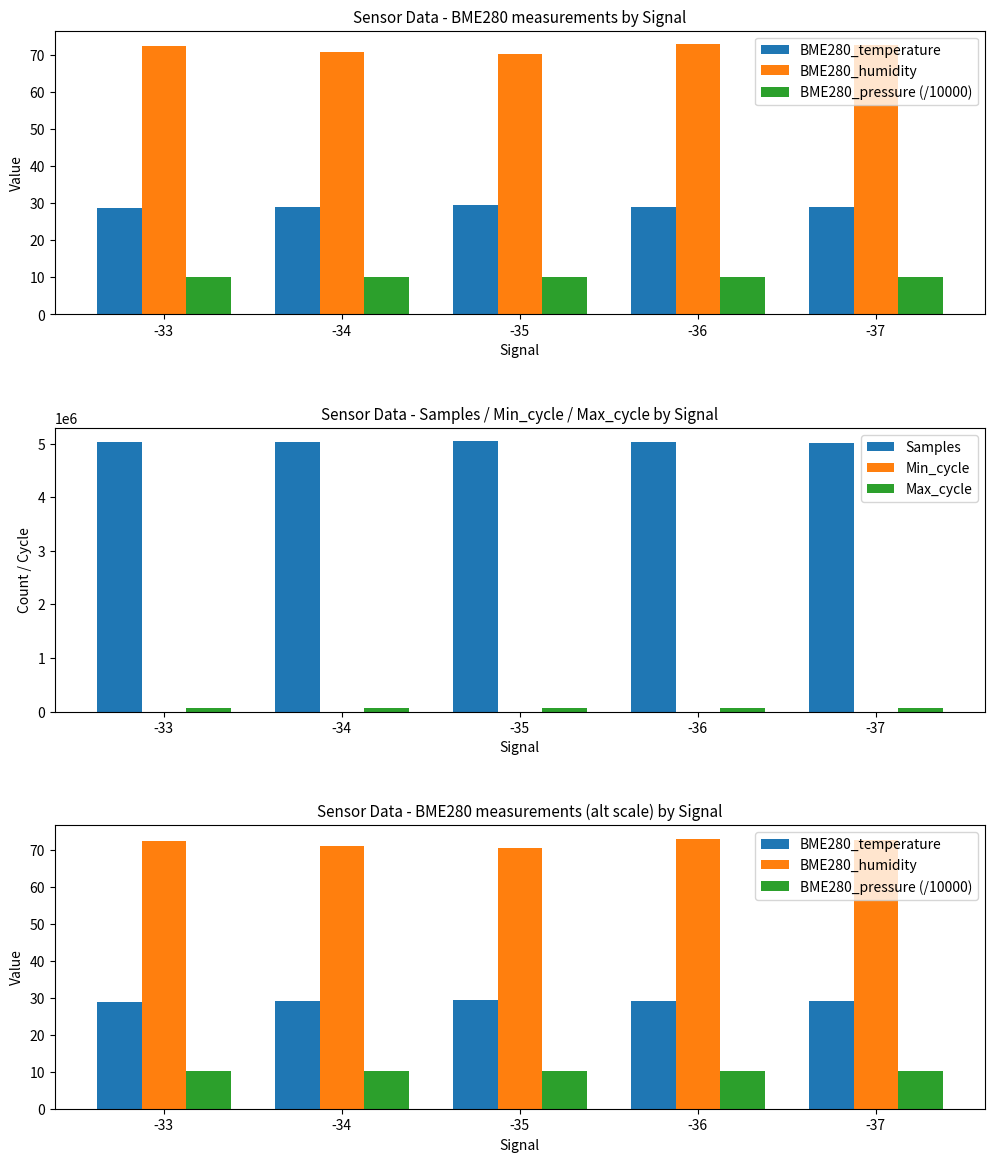

What is the lowest value of the BME280_temperature series?

28.7